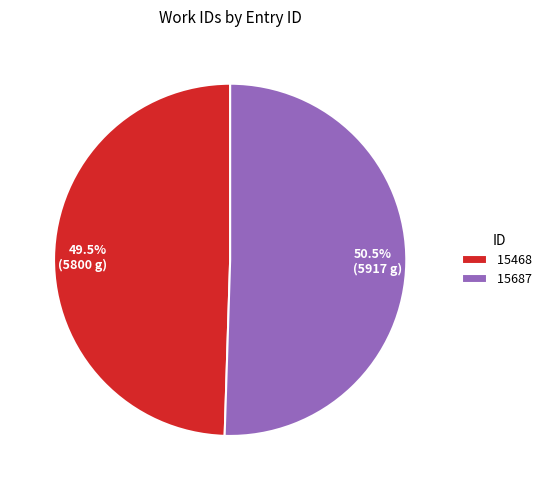

Which has a higher value, 15687 or 15468?

15687